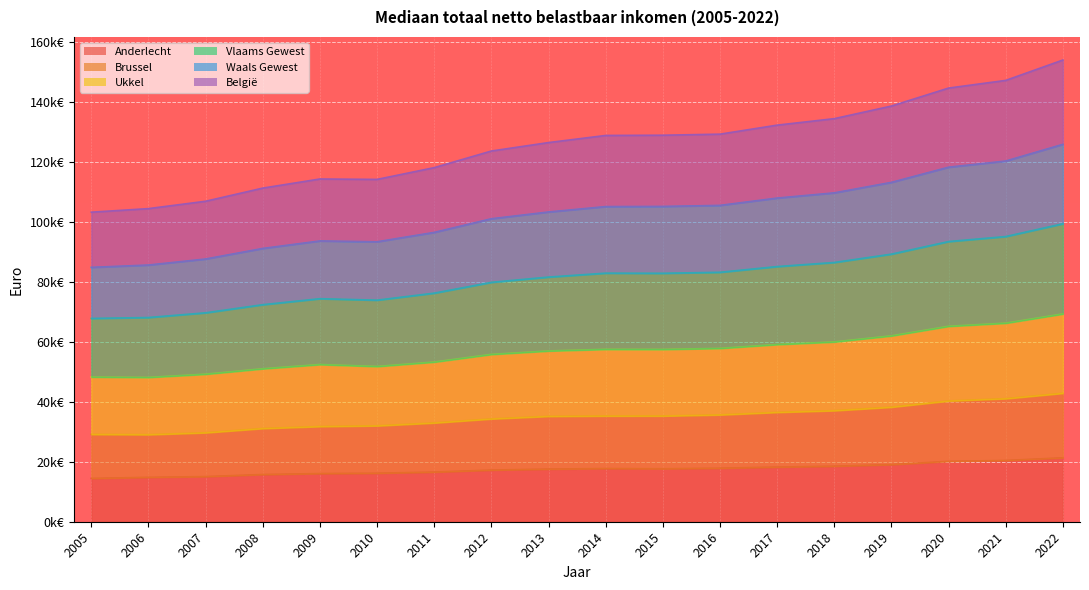

Reading left to right, list all the values displayed in this chart.

Anderlecht: 2005=14.5	2006=14.8	2007=15.1	2008=15.8	2009=16.1	2010=16.2	2011=16.6	2012=17.2	2013=17.6	2014=17.8	2015=17.7	2016=17.9	2017=18.2	2018=18.5	2019=19.1	2020=20.2	2021=20.5	2022=21.3
Brussel: 2005=29.2	2006=29.1	2007=29.7	2008=31.1	2009=31.8	2010=32.0	2011=33.0	2012=34.3	2013=35.2	2014=35.3	2015=35.3	2016=35.7	2017=36.5	2018=37.1	2019=38.2	2020=40.3	2021=41.1	2022=42.9
Ukkel: 2005=48.3	2006=48.2	2007=49.2	2008=51.1	2009=52.5	2010=51.8	2011=53.3	2012=55.8	2013=57.0	2014=57.5	2015=57.5	2016=57.9	2017=59.1	2018=60.0	2019=62.0	2020=65.2	2021=66.3	2022=69.3
Vlaams Gewest: 2005=103.3	2006=104.5	2007=107.0	2008=111.3	2009=114.4	2010=114.2	2011=118.2	2012=123.7	2013=126.5	2014=128.9	2015=129.0	2016=129.4	2017=132.4	2018=134.5	2019=138.7	2020=144.7	2021=147.3	2022=154.1
Waals Gewest: 2005=84.9	2006=85.7	2007=87.7	2008=91.2	2009=93.7	2010=93.4	2011=96.6	2012=101.1	2013=103.4	2014=105.2	2015=105.2	2016=105.6	2017=108.0	2018=109.8	2019=113.3	2020=118.3	2021=120.4	2022=125.9
België: 2005=67.9	2006=68.2	2007=69.7	2008=72.4	2009=74.4	2010=74.0	2011=76.3	2012=79.9	2013=81.7	2014=83.0	2015=82.9	2016=83.3	2017=85.2	2018=86.5	2019=89.3	2020=93.5	2021=95.2	2022=99.5